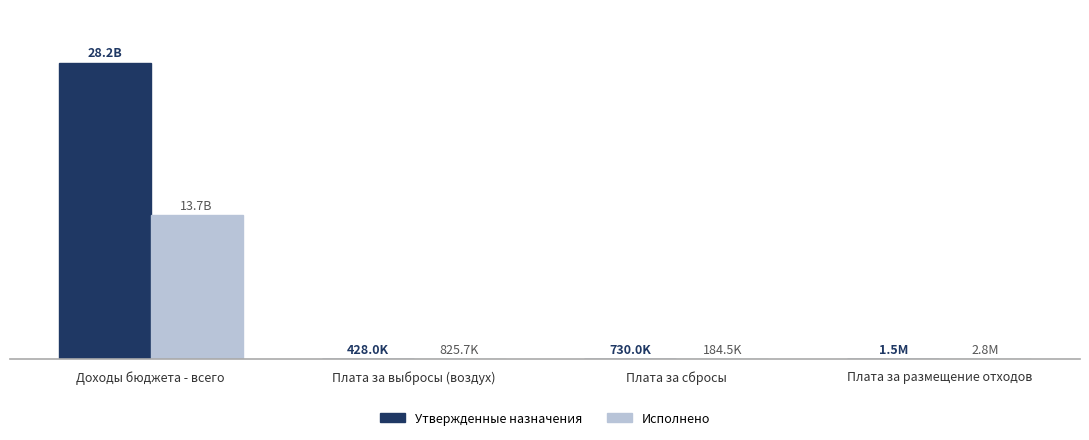

Where is Утвержденные назначения nearest to the value 14125212520?

Плата за размещение отходов